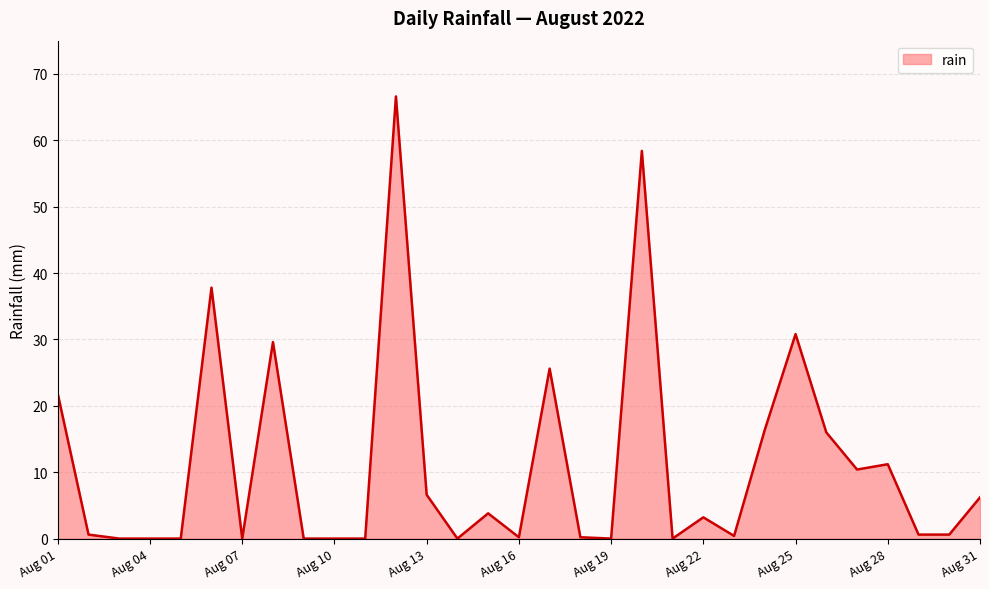

What is the greatest value displayed?

66.6